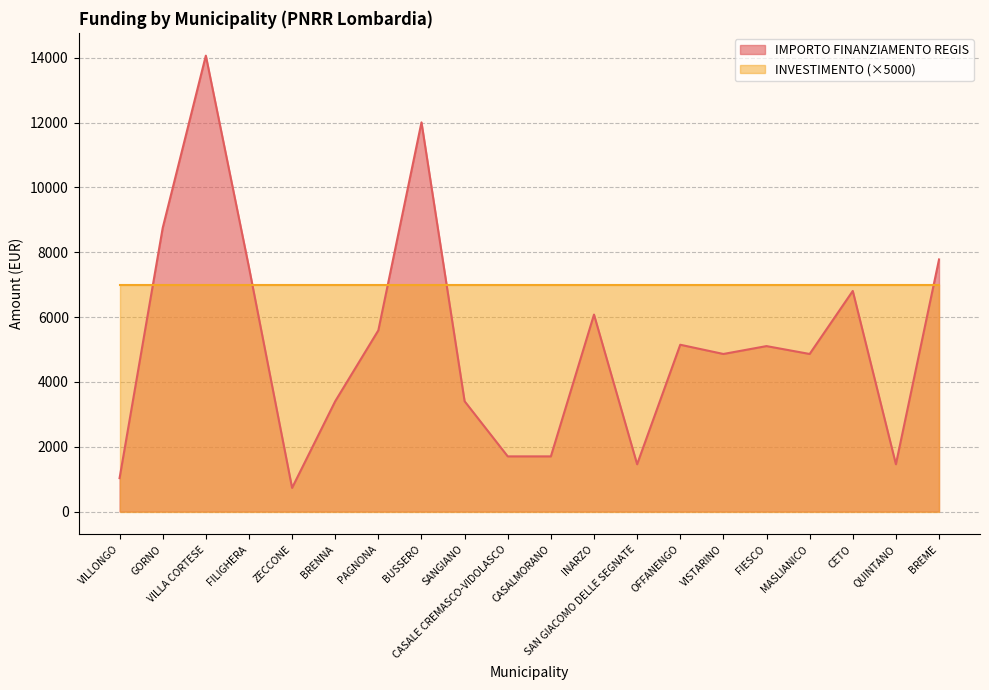

The chart shows a value of 3402 at BRENNA. True or false?

True